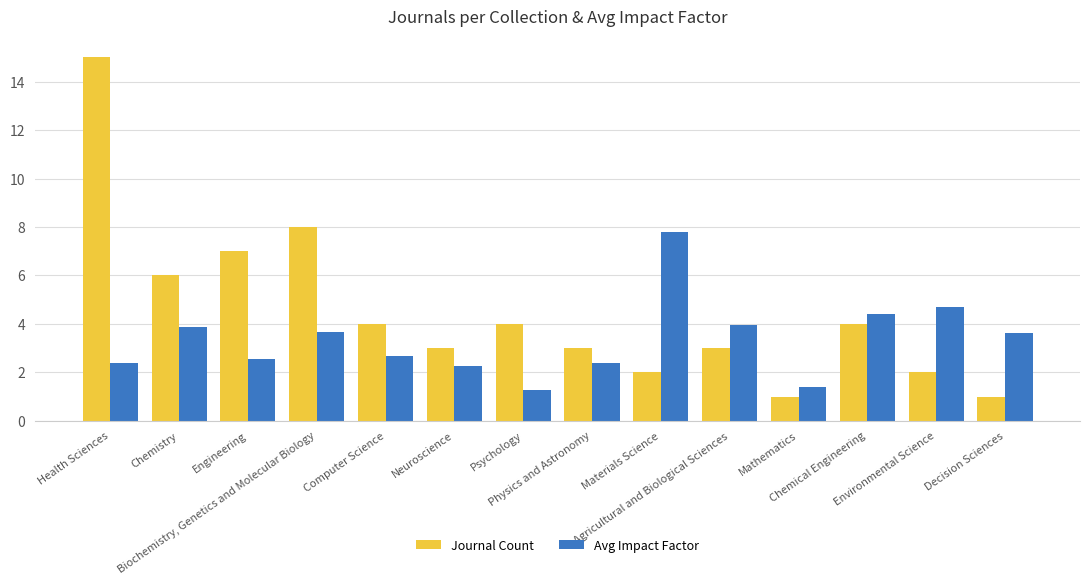

Which series has the largest total across all categories?

Journal Count